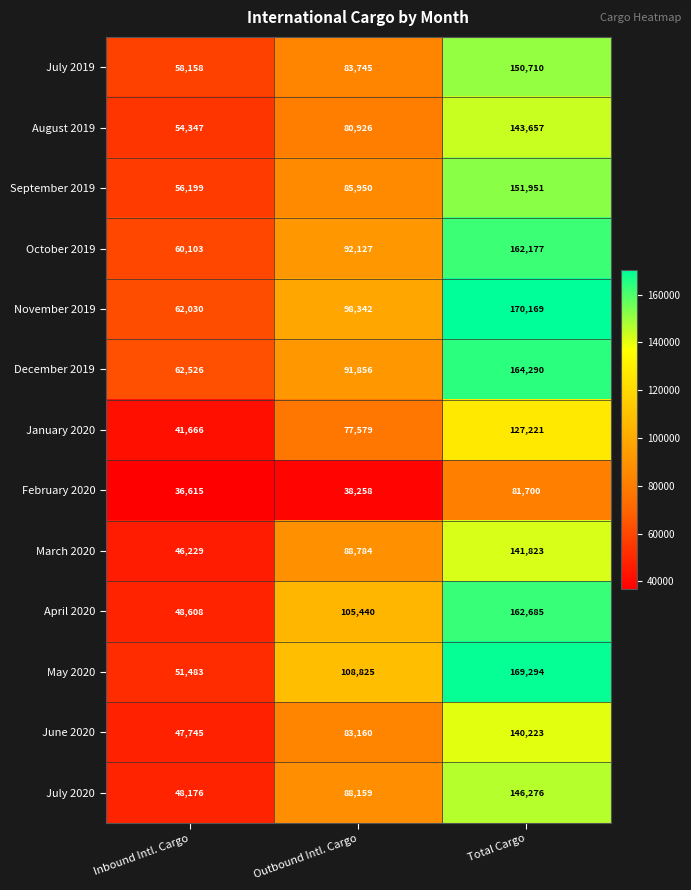

Which series changed the most between Inbound Intl. Cargo and Total Cargo?

May 2020